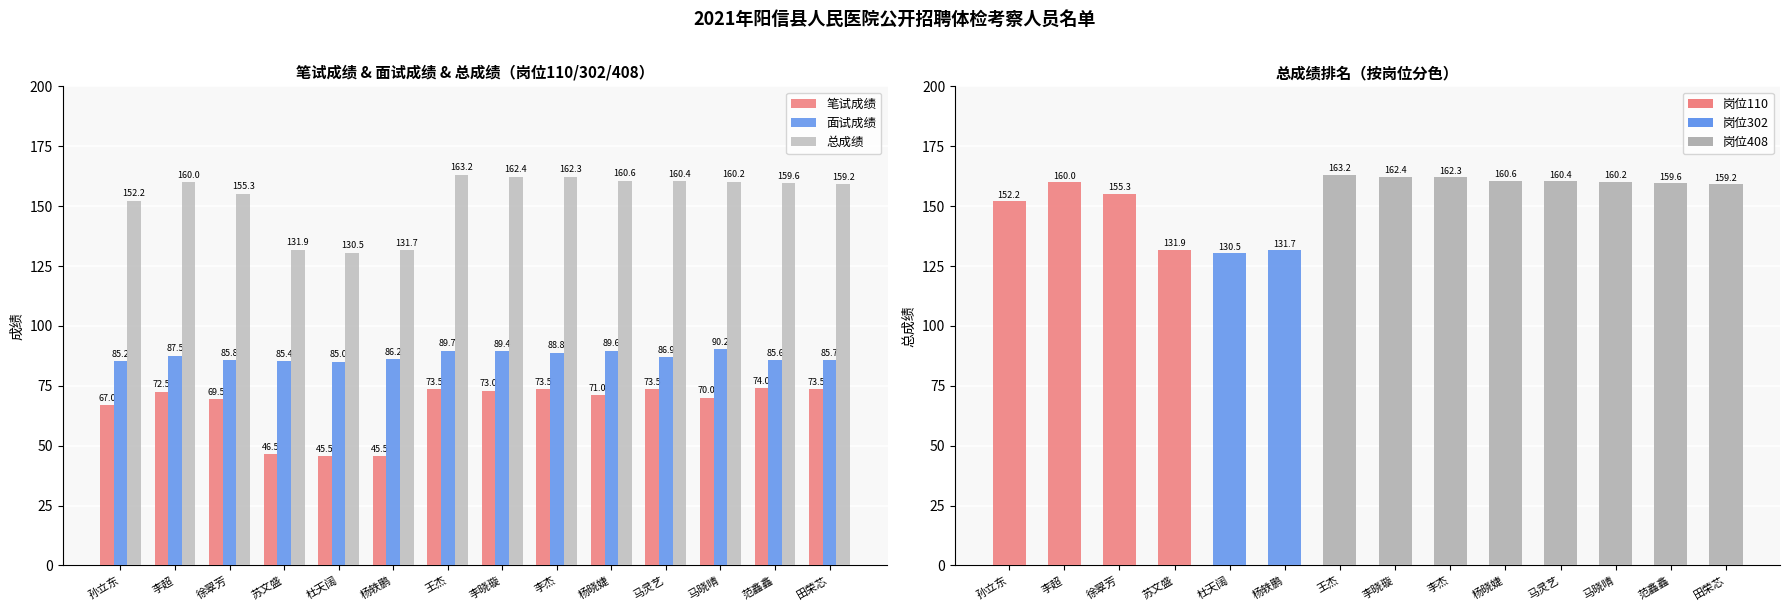

What is the difference between the highest and lowest values at 范鑫鑫?

85.6